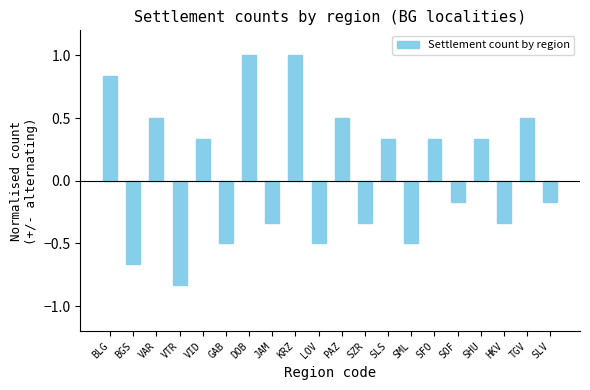

What is the label of the 12th bar from the right?

KRZ